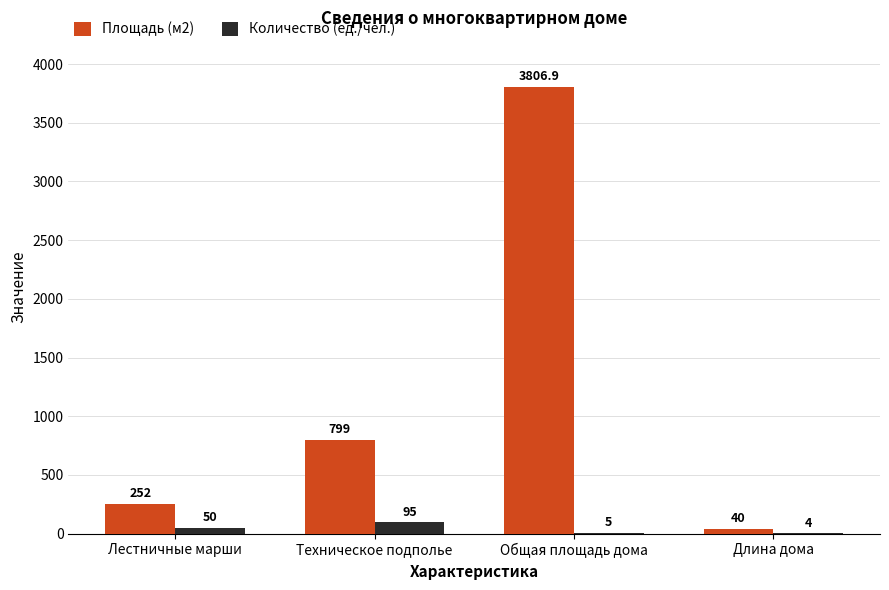

Where is Количество (ед./чел.) nearest to the value 49?

Лестничные марши